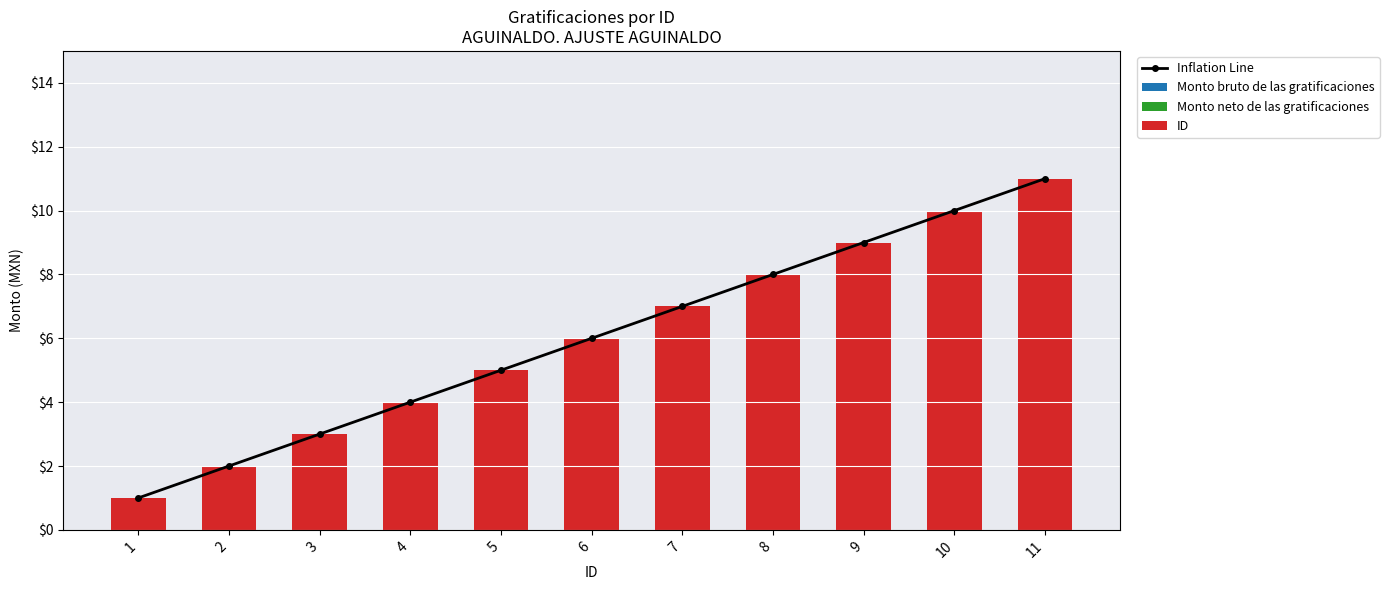

At which category does the chart reach its minimum across all series?

1